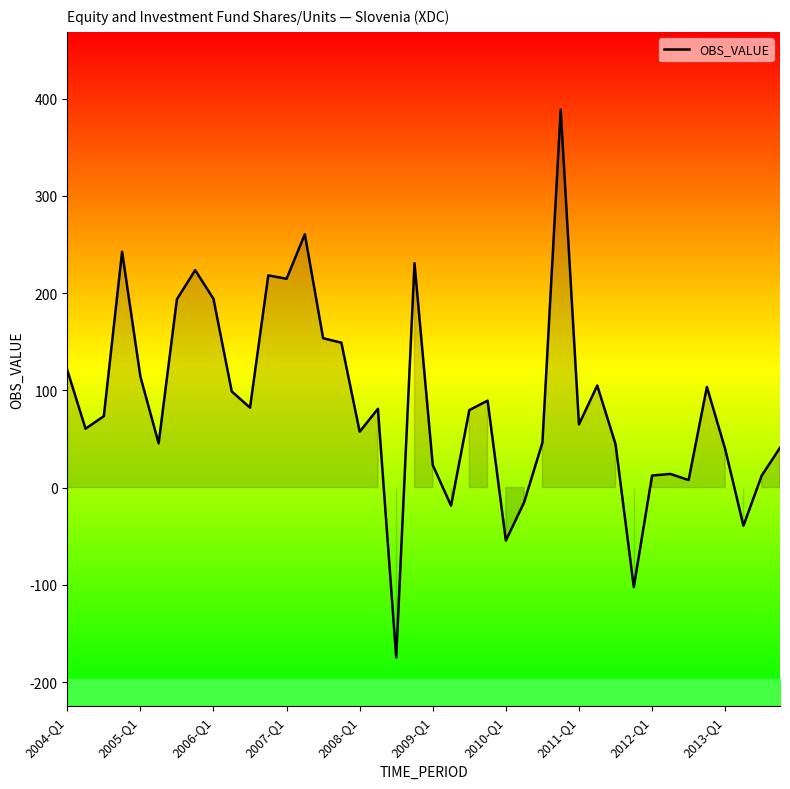

Where does the data first go above 79?

2004-Q1